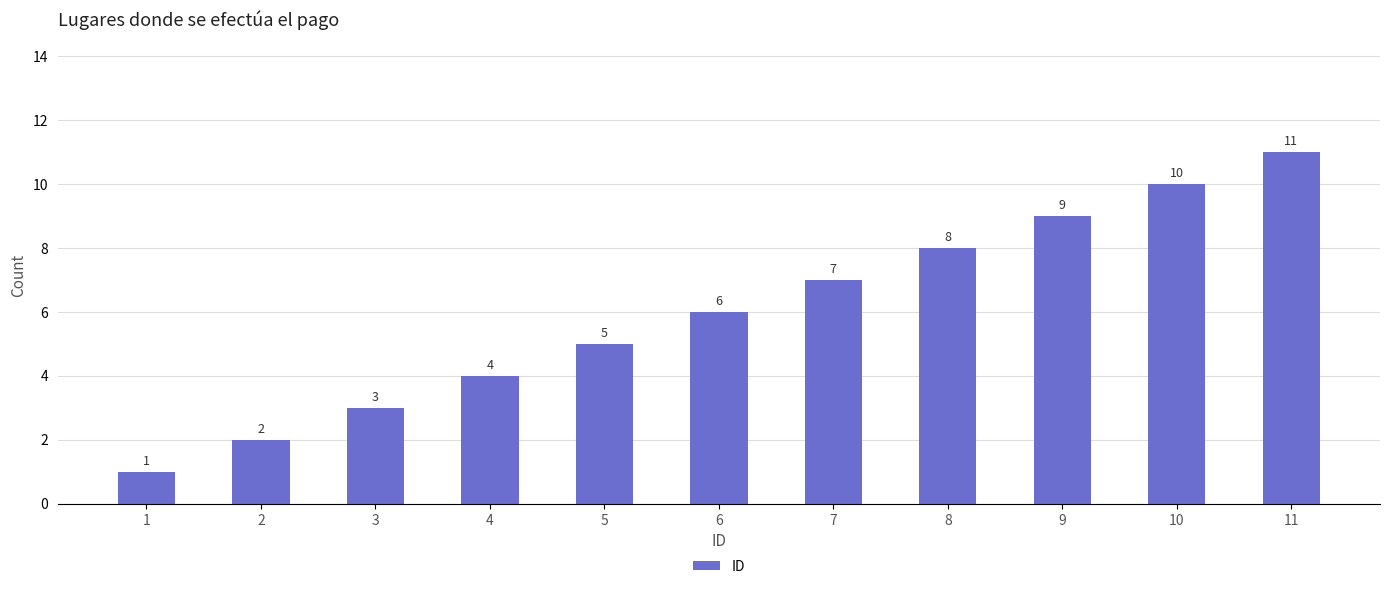

What value does the data have at 9?

9